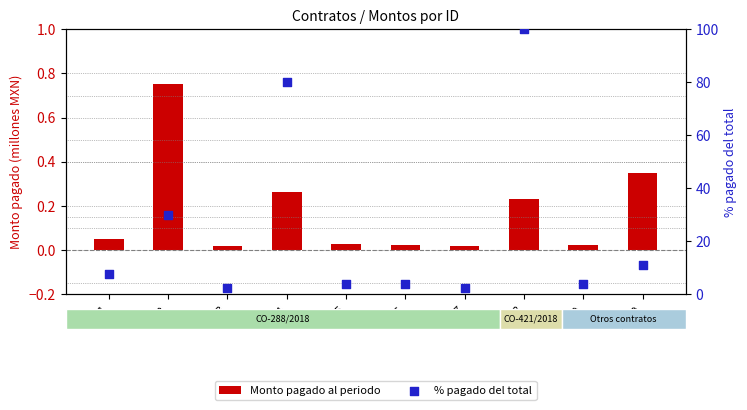

What are all the series names shown in the legend?

Monto pagado al periodo, % pagado del total